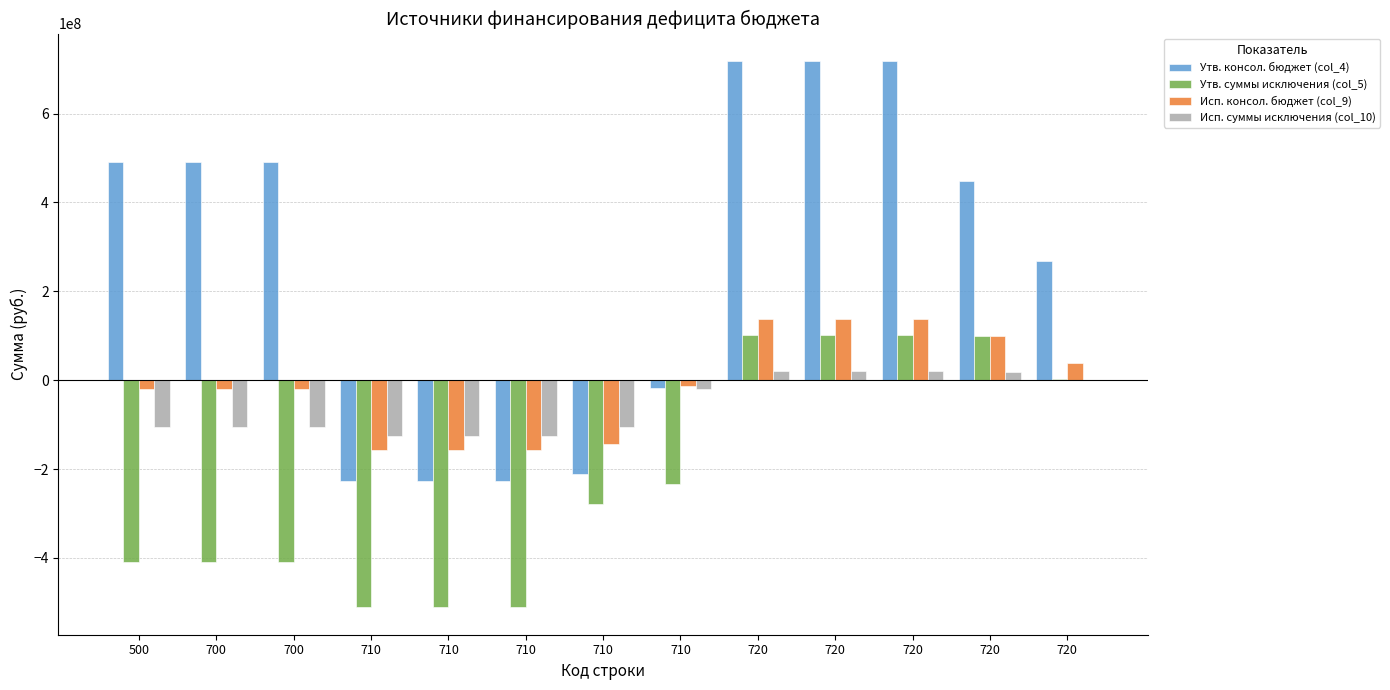

How many data points does each series have?

13